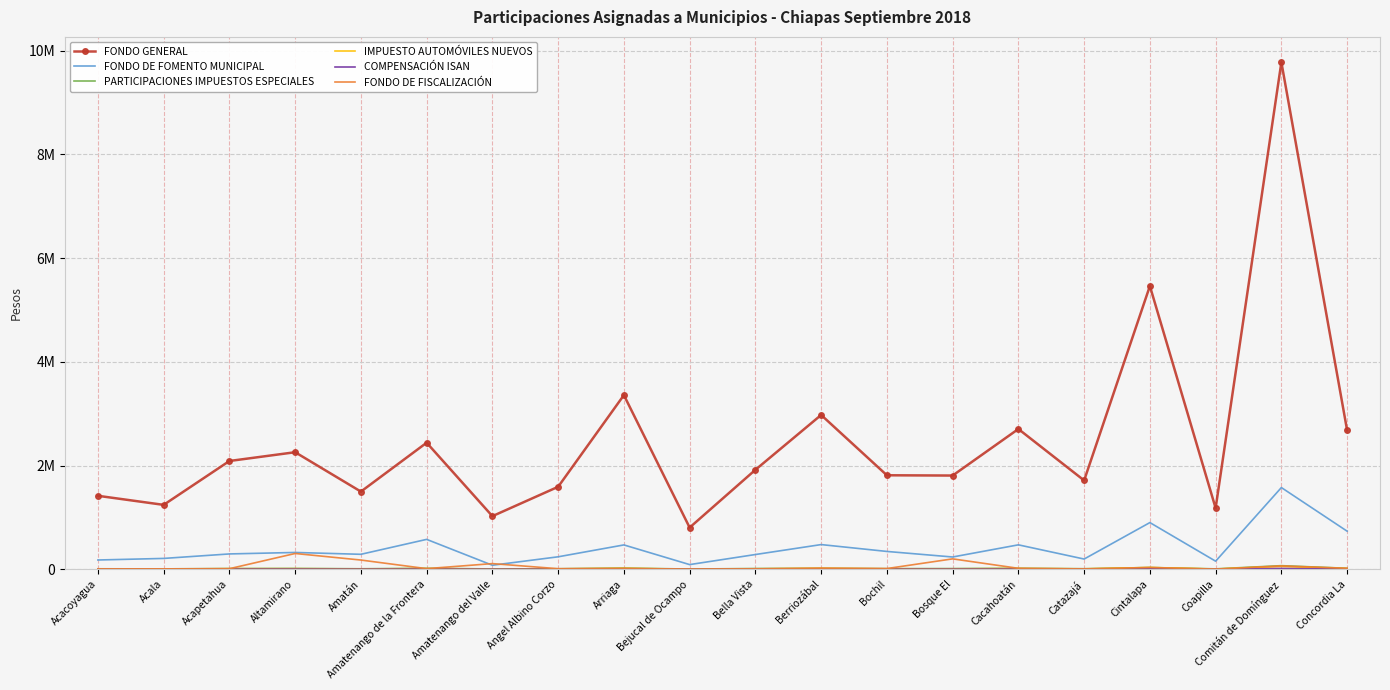

List the labels in order of FONDO DE FISCALIZACIÓN value, smallest first.

Bejucal de Ocampo, Coapilla, Catazajá, Acacoyagua, Bella Vista, Acala, Angel Albino Corzo, Acapetahua, Amatenango de la Frontera, Bochil, Arriaga, Cacahoatán, Concordia La, Berriozábal, Cintalapa, Comitán de Domínguez, Amatenango del Valle, Amatán, Bosque El, Altamirano